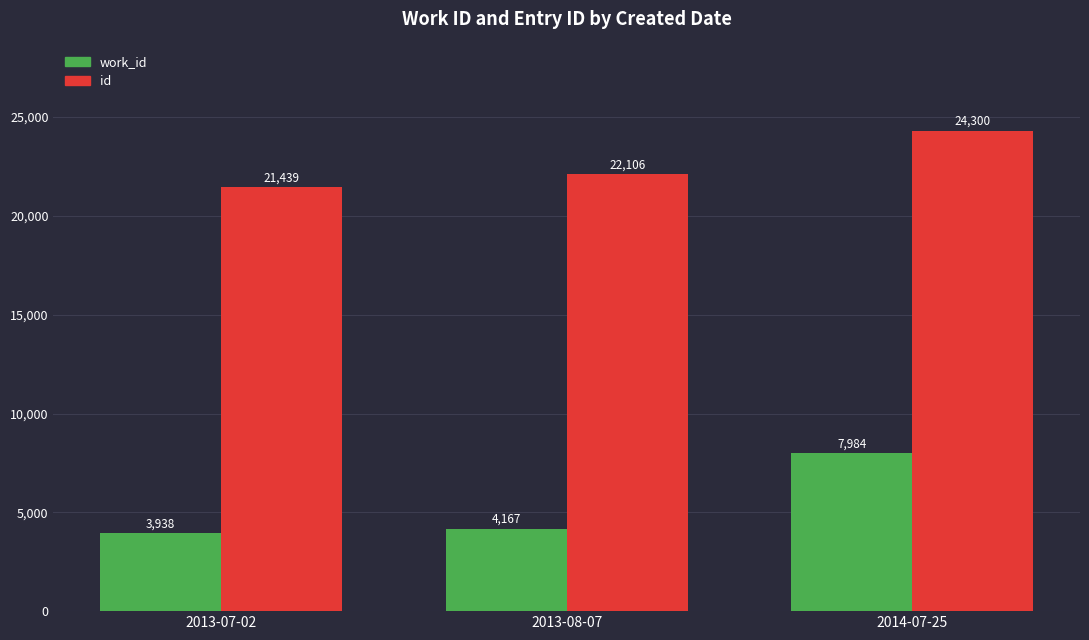

How many values in the id series are below 22106?

1